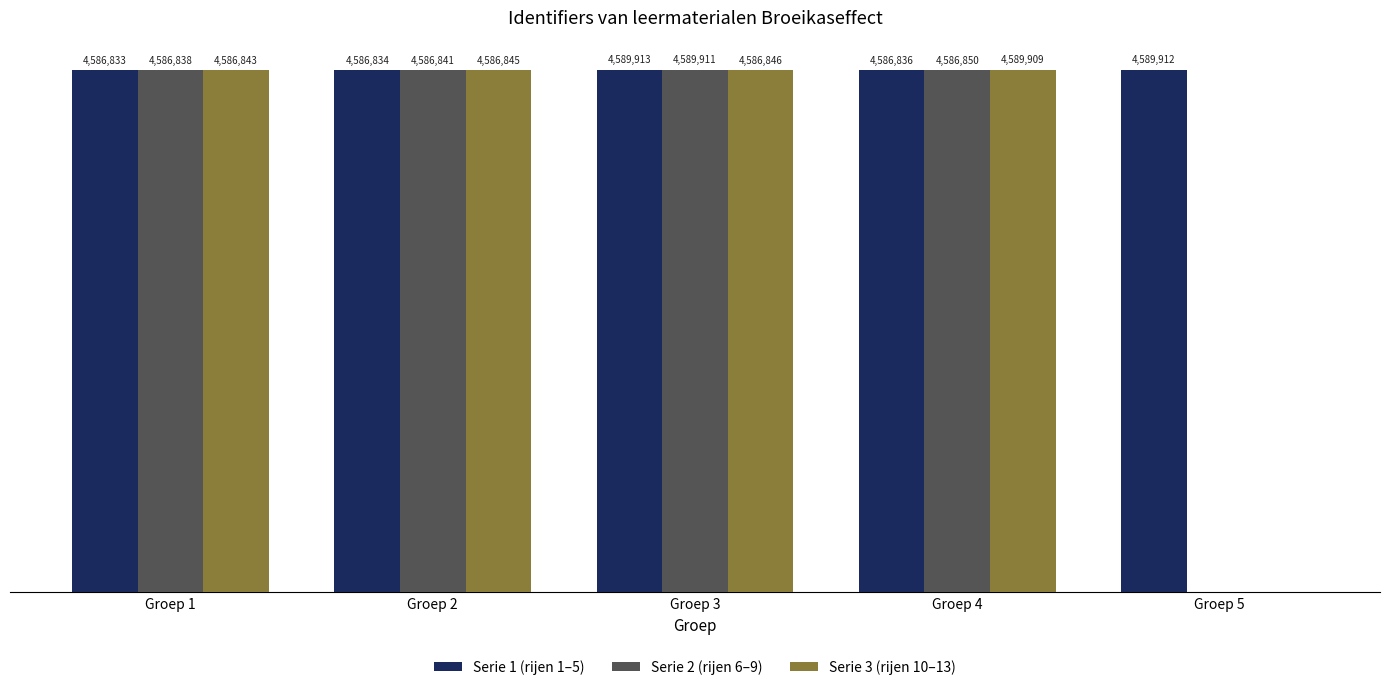

What is the greatest value displayed?

4589913